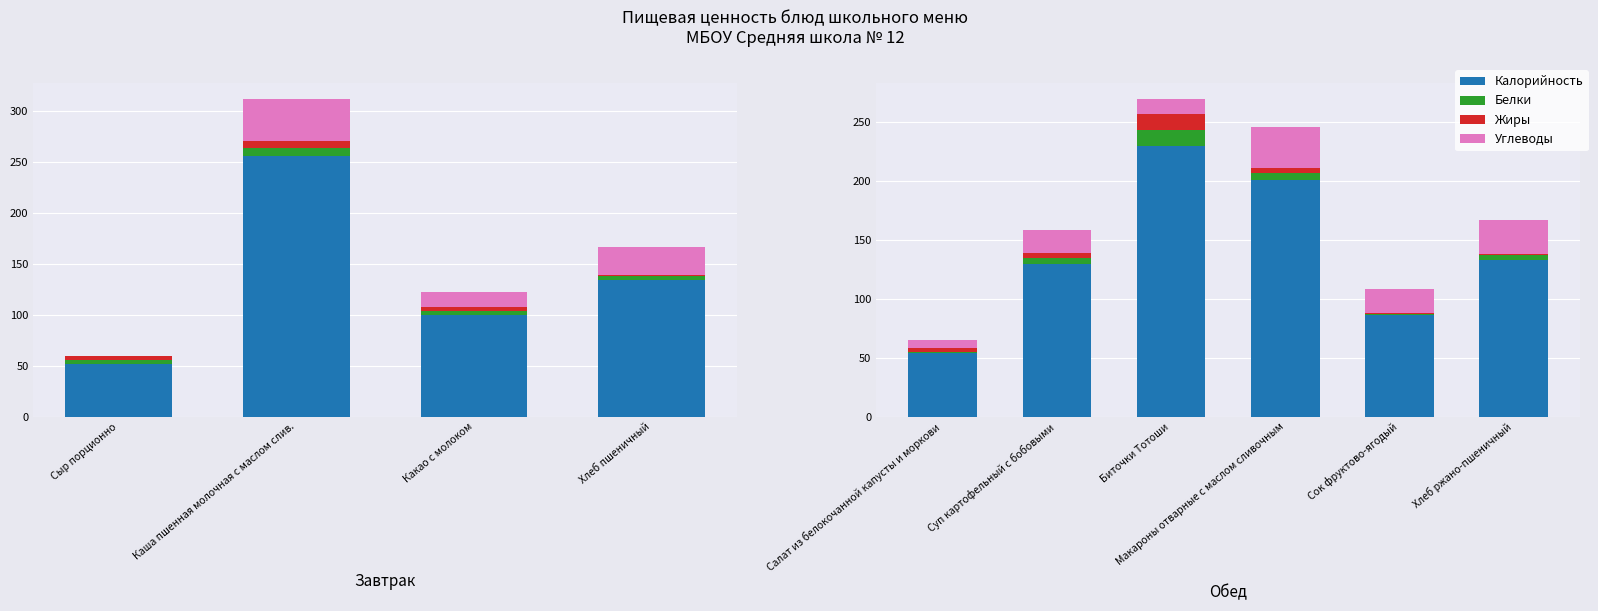

Which series has the widest spread of values?

Калорийность